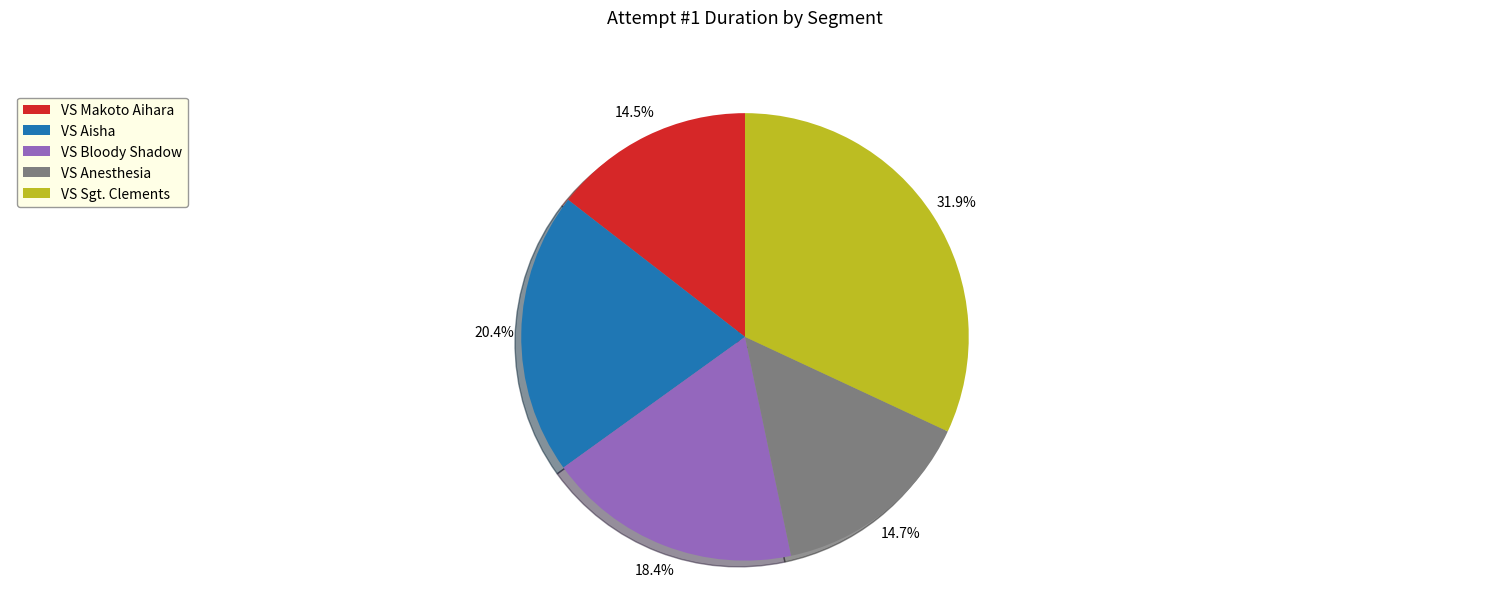

What percentage do VS Bloody Shadow and VS Anesthesia together represent?

33.1%